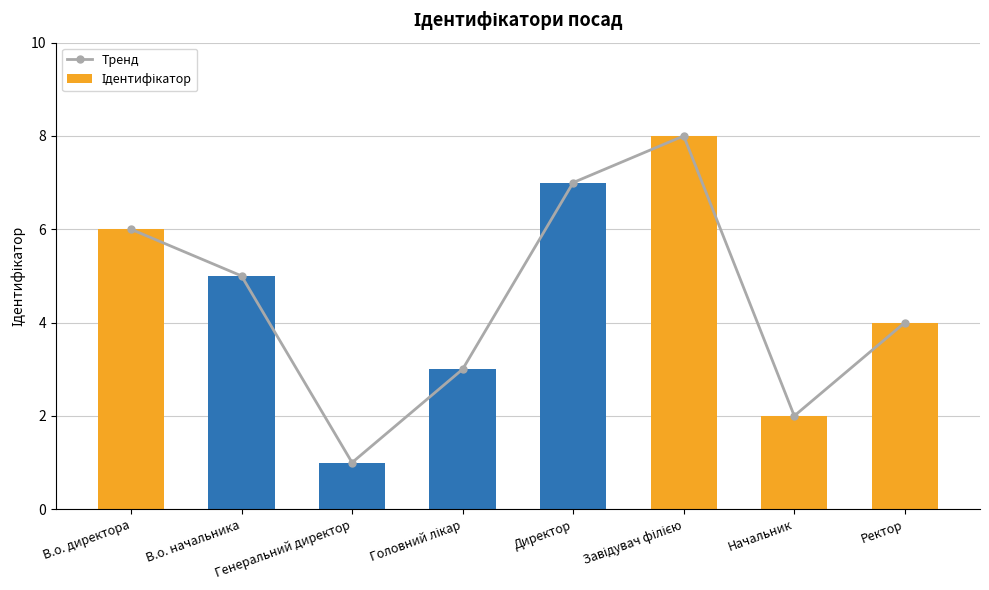

Reading right to left, list all the values displayed in this chart.

Тренд: Ректор=4	Начальник=2	Завідувач філією=8	Директор=7	Головний лікар=3	Генеральний директор=1	В.о. начальника=5	В.о. директора=6
Ідентифікатор: Ректор=4	Начальник=2	Завідувач філією=8	Директор=7	Головний лікар=3	Генеральний директор=1	В.о. начальника=5	В.о. директора=6